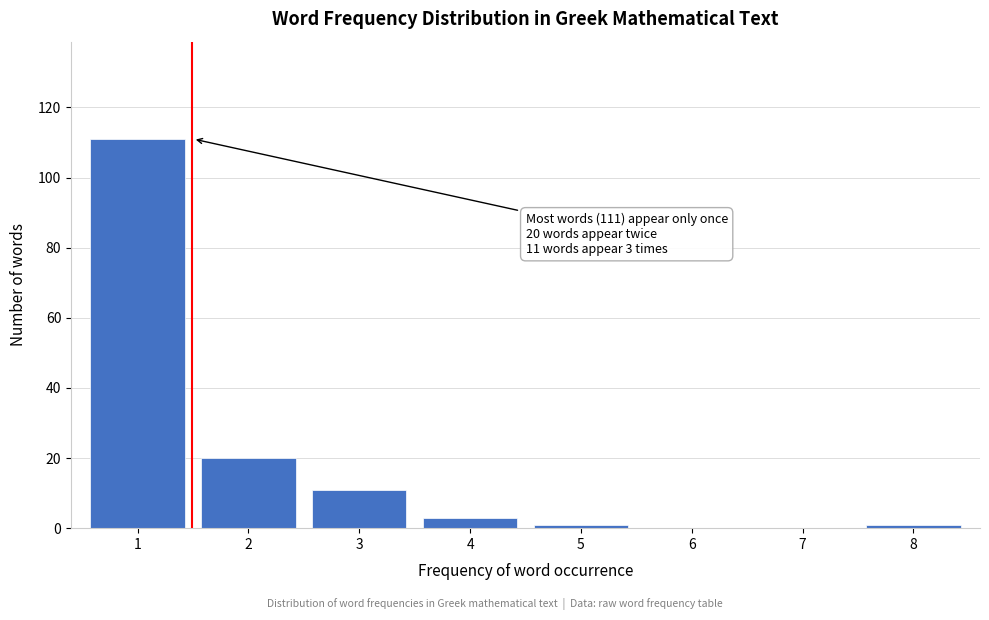

Reading left to right, list all the values displayed in this chart.

1=111	2=20	3=11	4=3	5=1	6=0	7=0	8=1